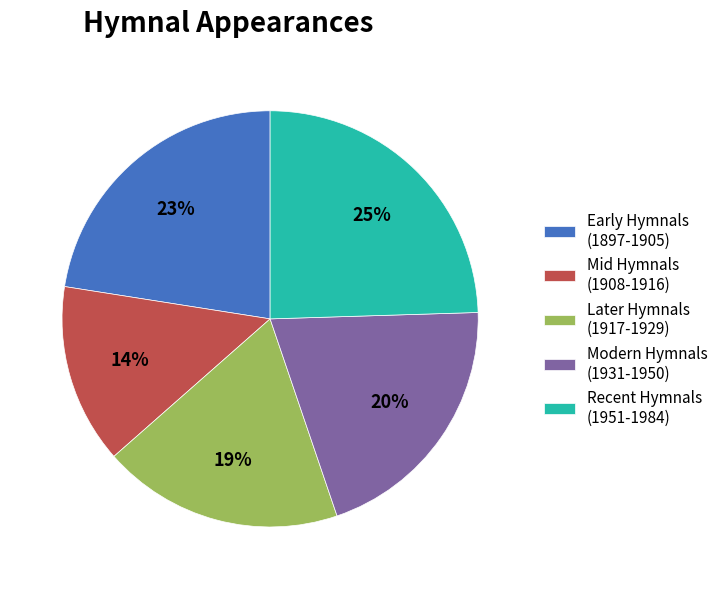

Count the number of slices in the pie.

5